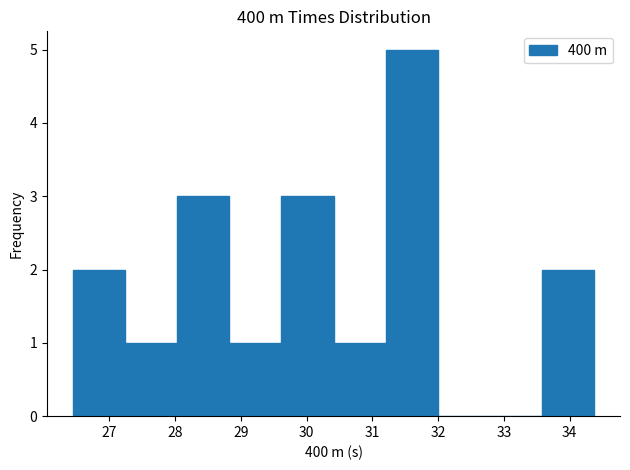

Reading left to right, list every bar in this chart as the range it spans on the x-axis followed by its height. Neither the bar edges nor the heights are printed on the chart, so give them approximately, as read against the axes.

26.5 to 27.2: 2
27.2 to 28.0: 1
28.0 to 28.8: 3
28.8 to 29.6: 1
29.6 to 30.4: 3
30.4 to 31.2: 1
31.2 to 32.0: 5
32.0 to 32.8: 0
32.8 to 33.6: 0
33.6 to 34.4: 2